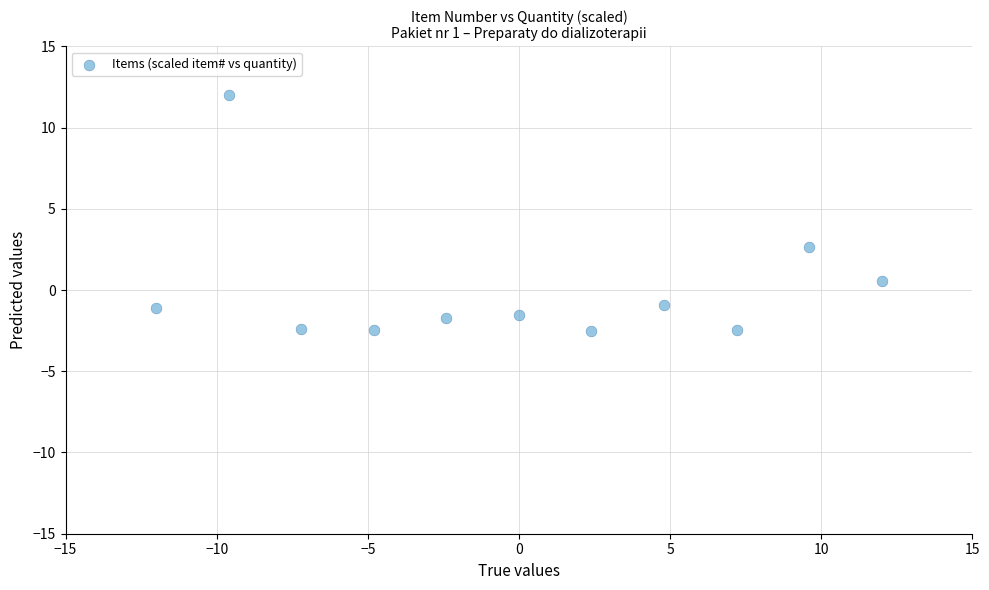

What is the range of Y values (max minus min)?

14.5